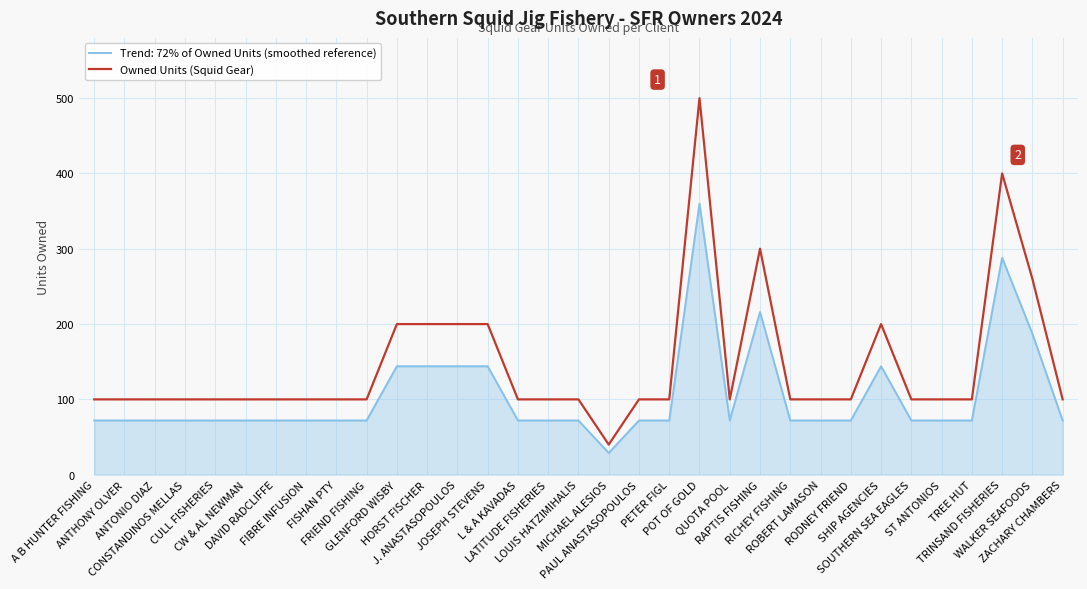

Which series has the widest spread of values?

Owned Units (Squid Gear)